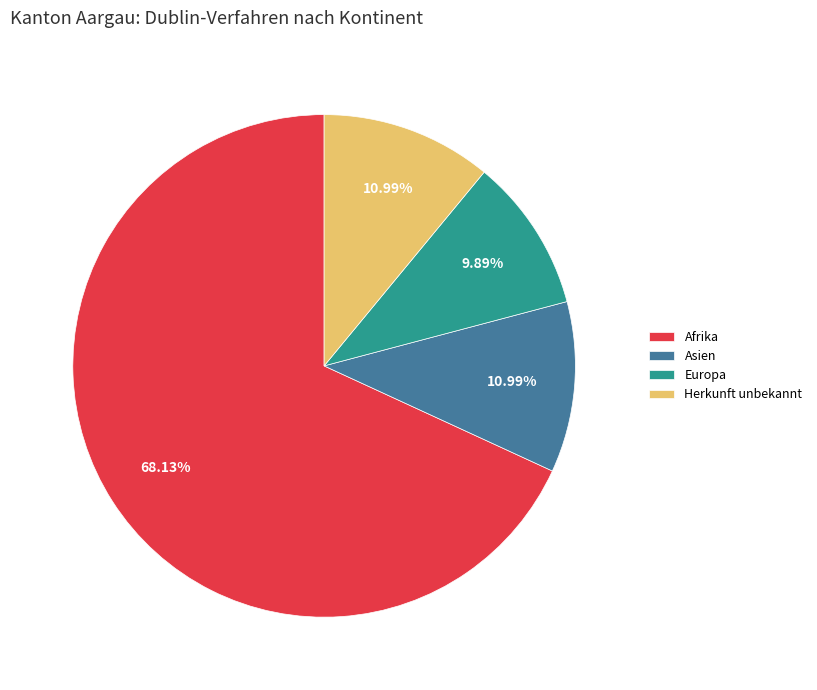

Does any single category account for the majority?

Yes